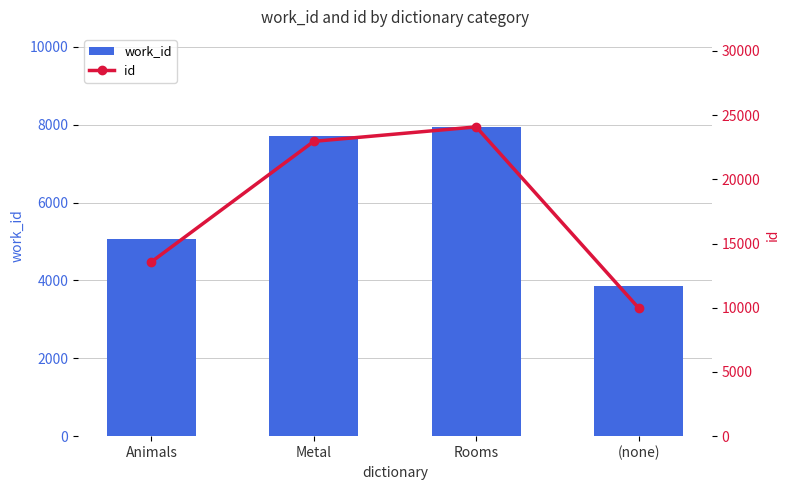

The work_id series shows 5063 at Animals. True or false?

True